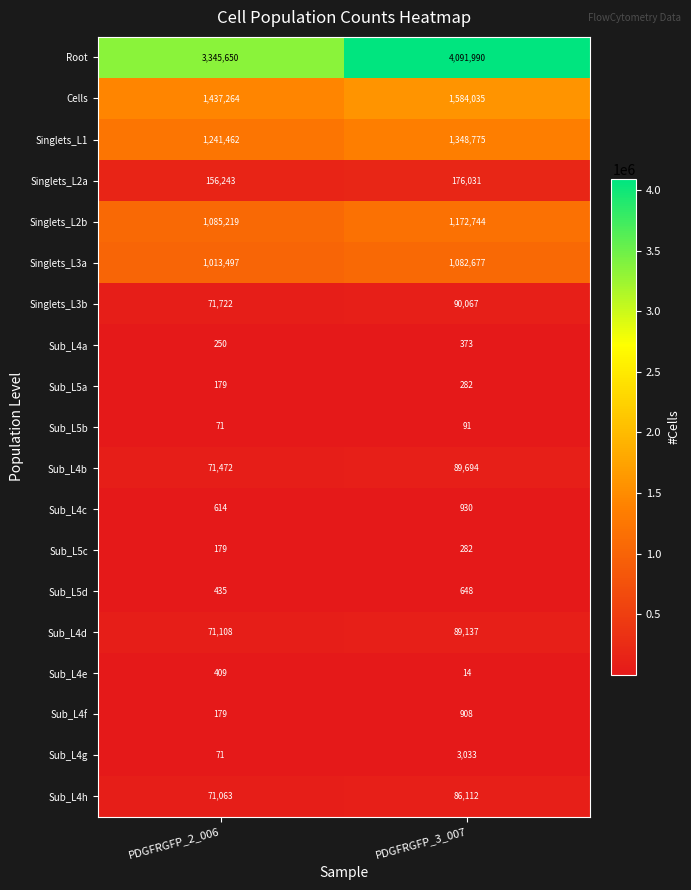

Which series has the largest range (max minus min)?

Root